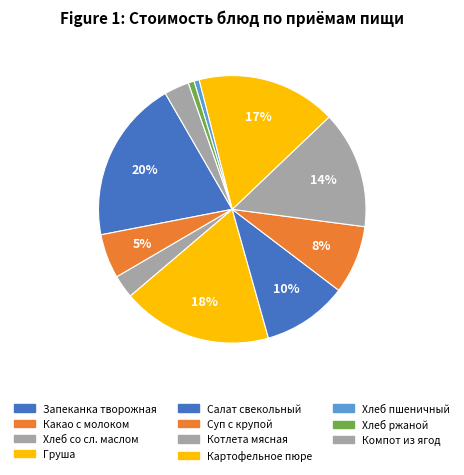

Which slice is the largest?

Запеканка творожная с рисом